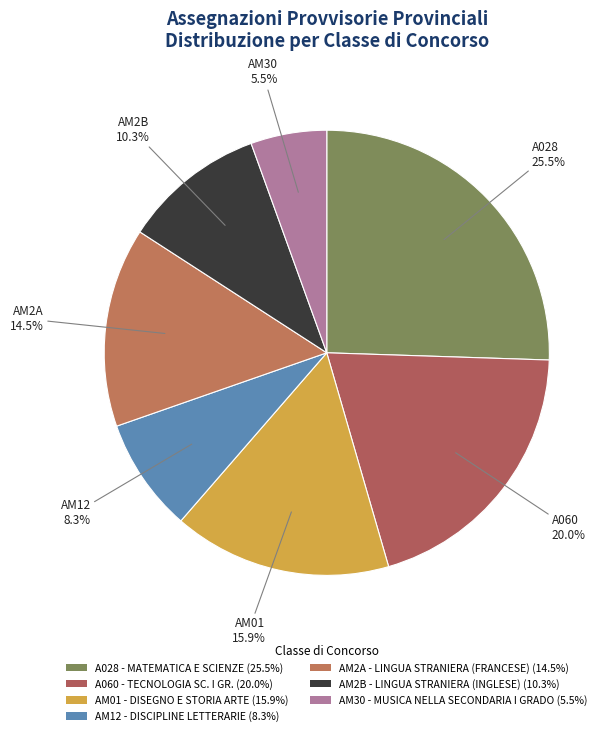

Between AM30 - MUSICA NELLA SECONDARIA I GRADO and AM2A - LINGUA STRANIERA (FRANCESE), which is larger?

AM2A - LINGUA STRANIERA (FRANCESE)